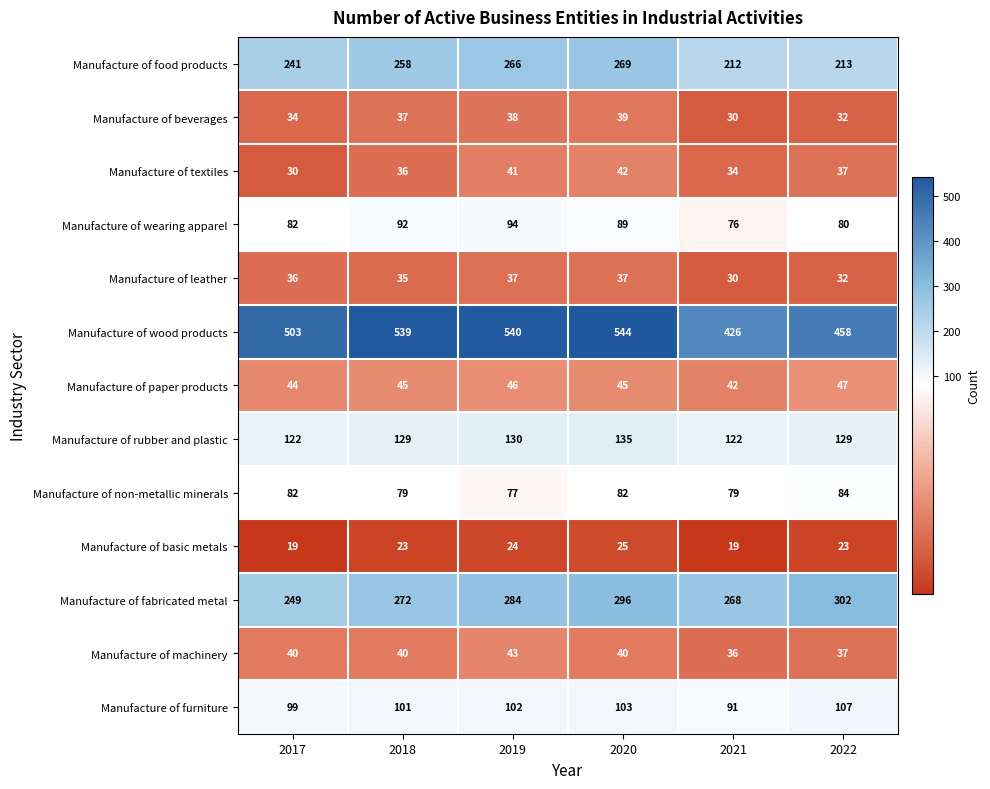

At how many categories does at least one series exceed 49?

6